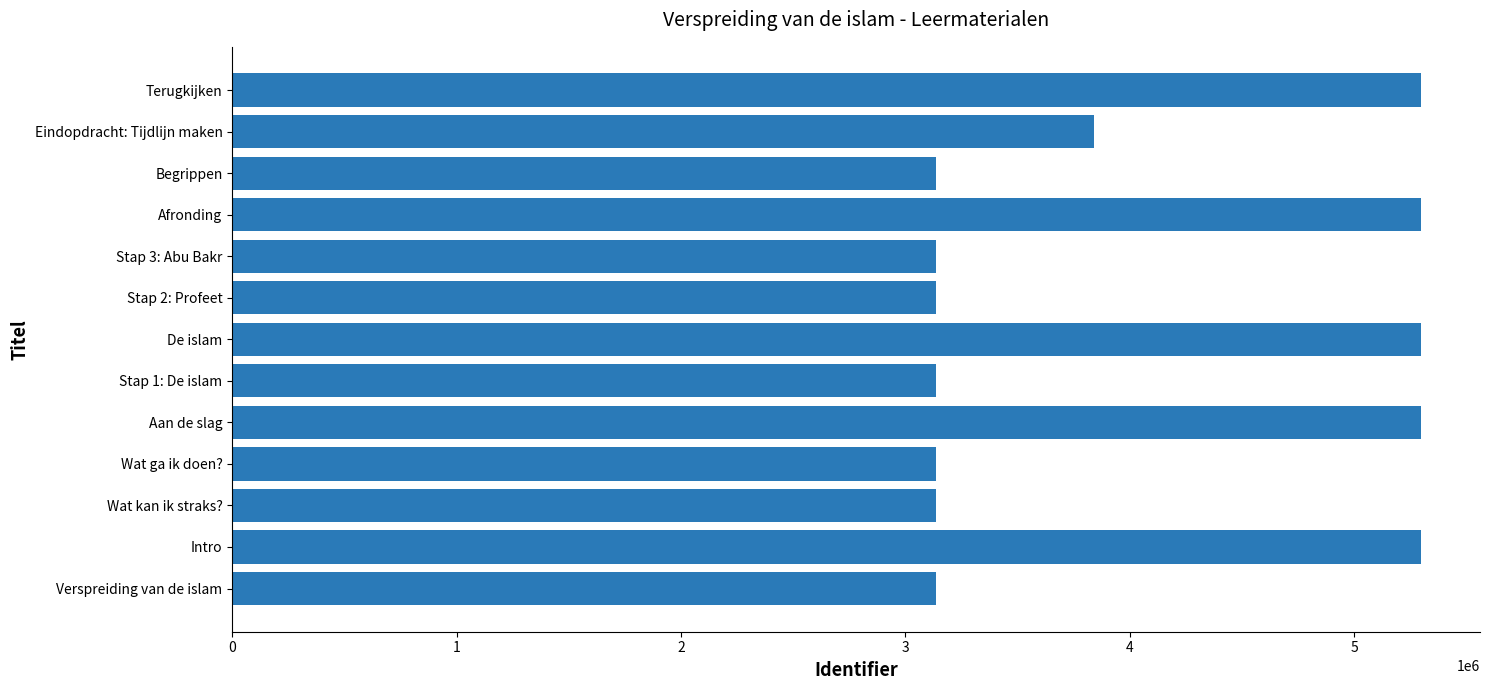

The chart shows a value of 1790978 at Eindopdracht: Tijdlijn maken. True or false?

False